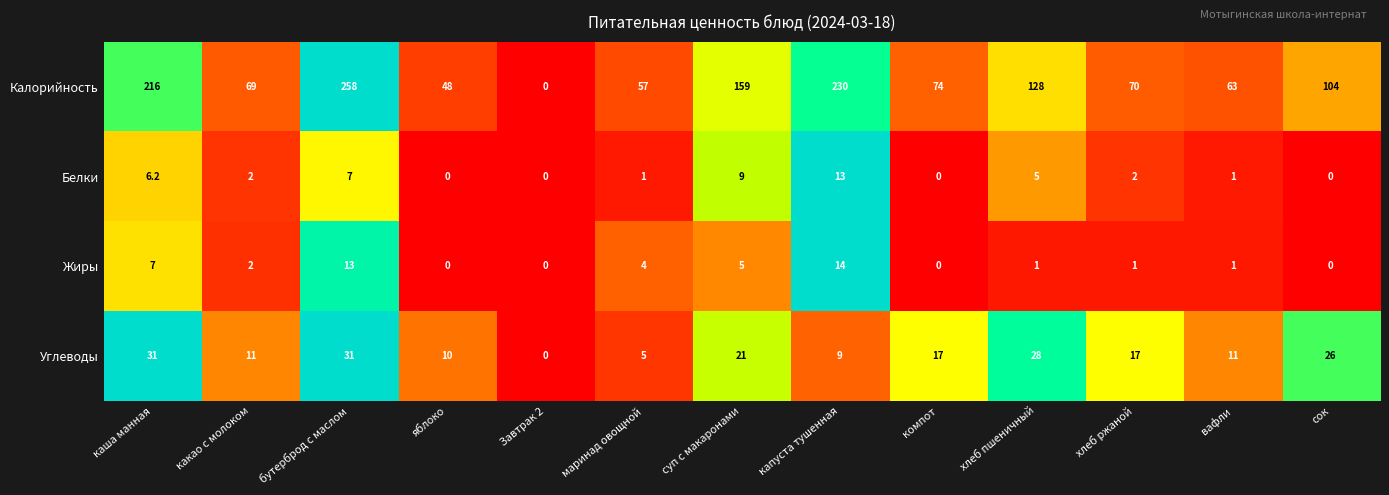

What is the approximate value of Калорийность at компот?

74.0